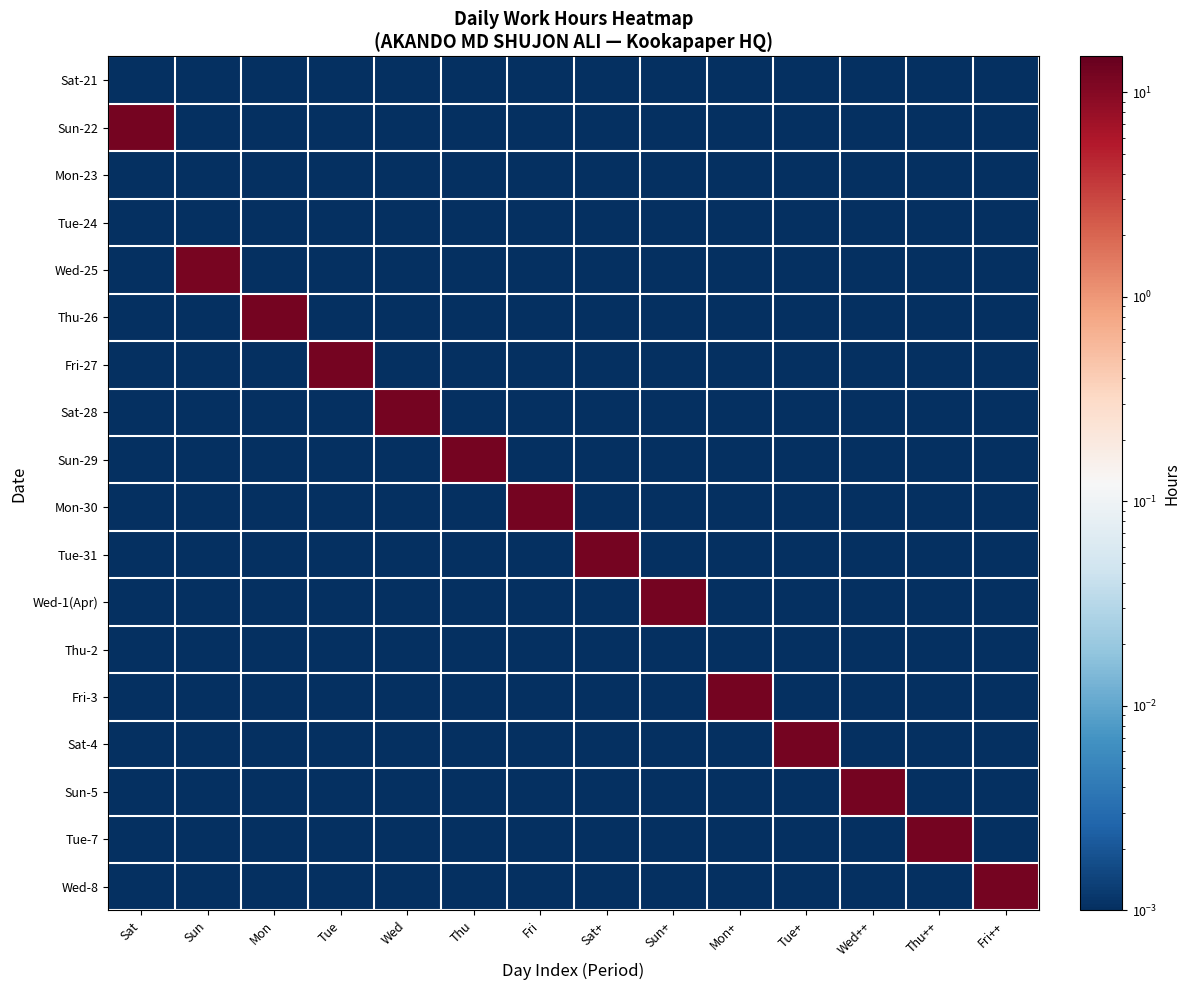

What is the total value across all series at Tue+?

12.2